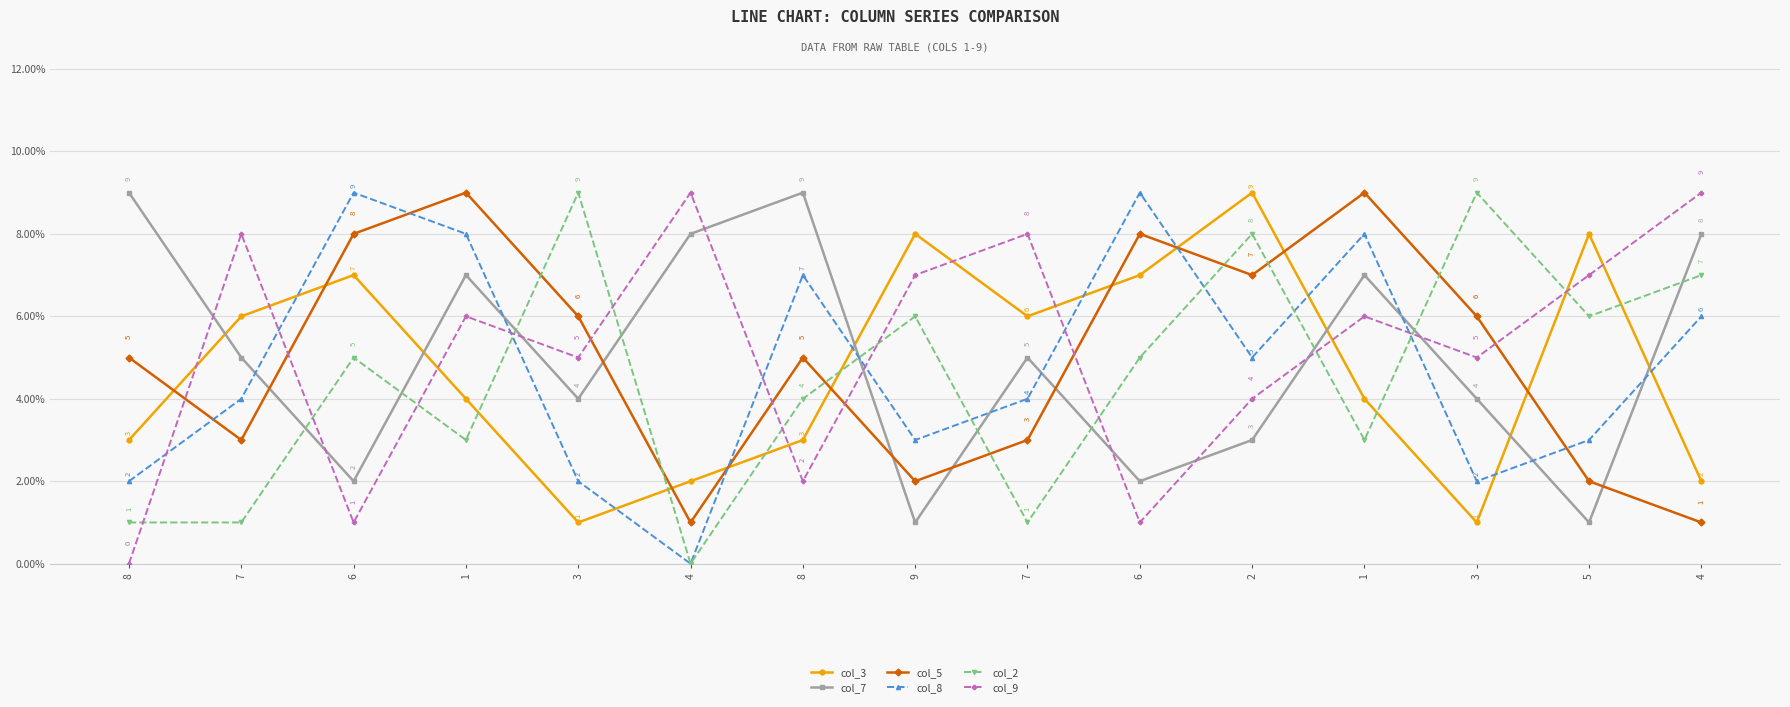

How many data points does each series have?

15